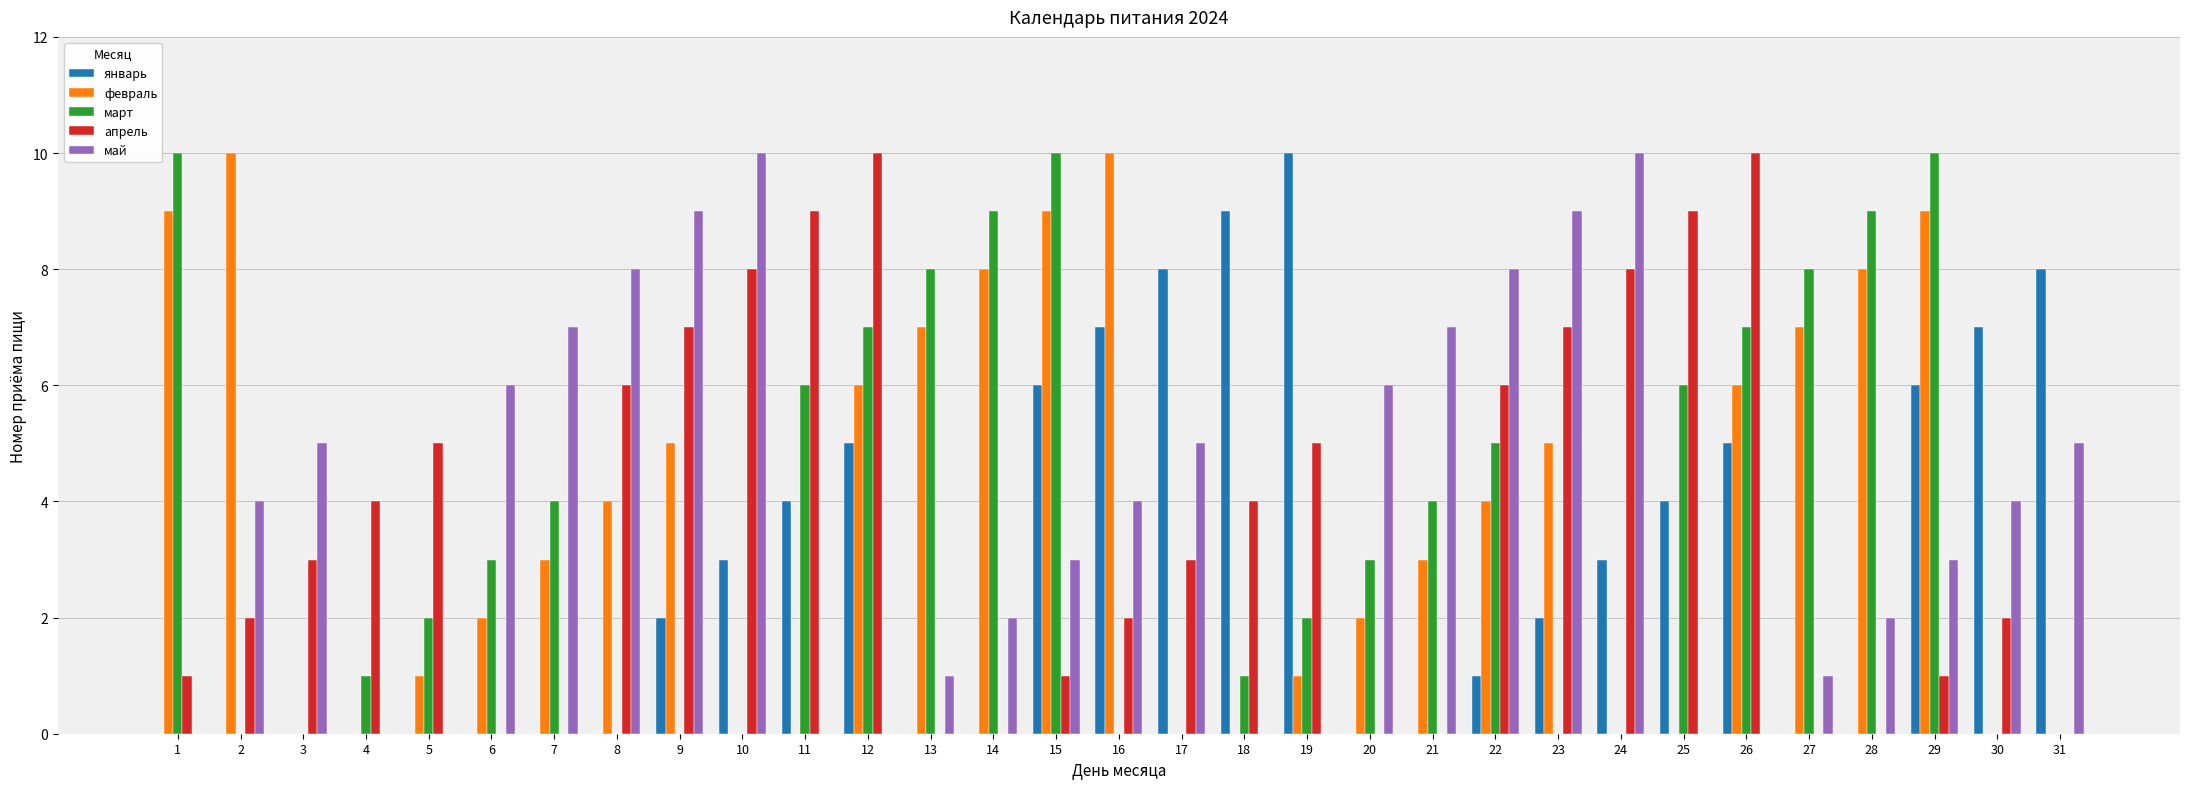

The март series shows 4 at 21. True or false?

True